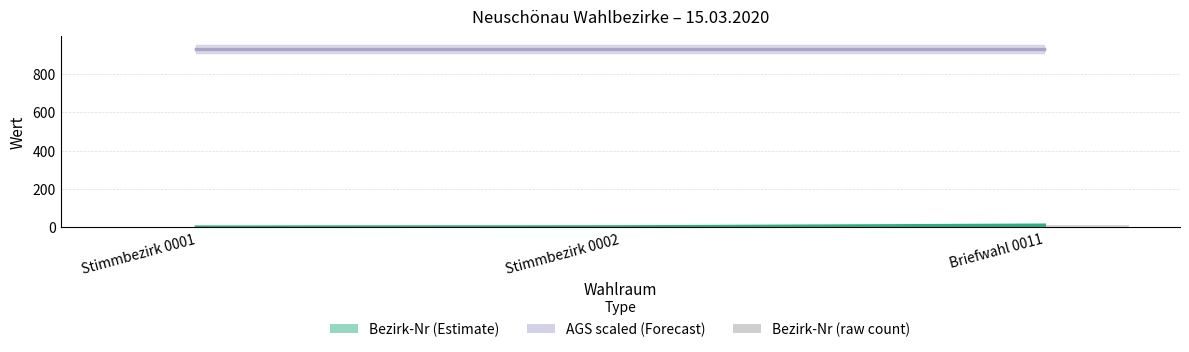

Count the number of categories in the chart.

3